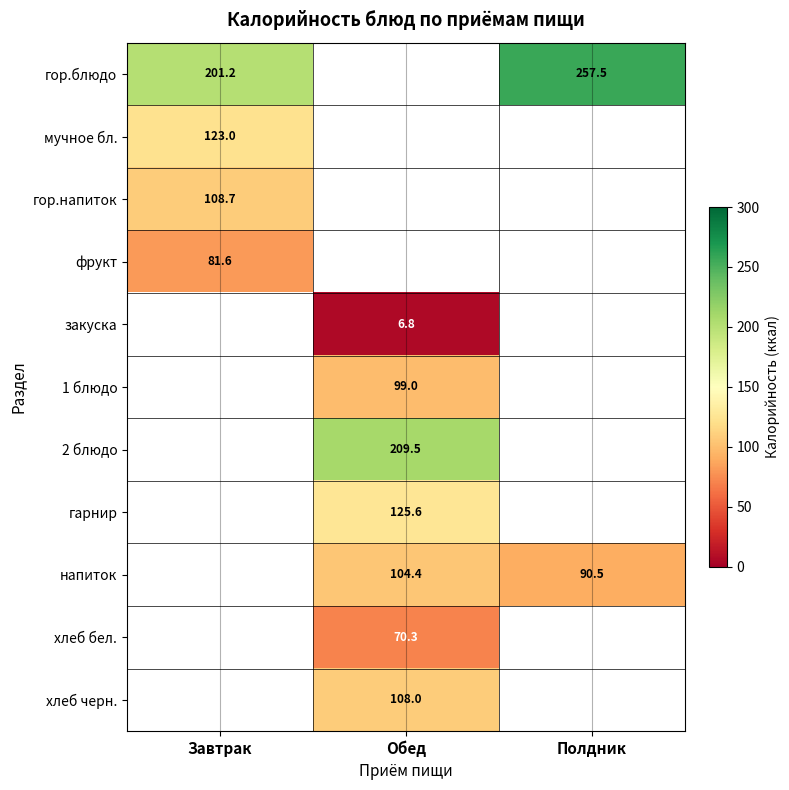

List the labels in order of гарнир value, smallest first.

Завтрак, Обед, Полдник